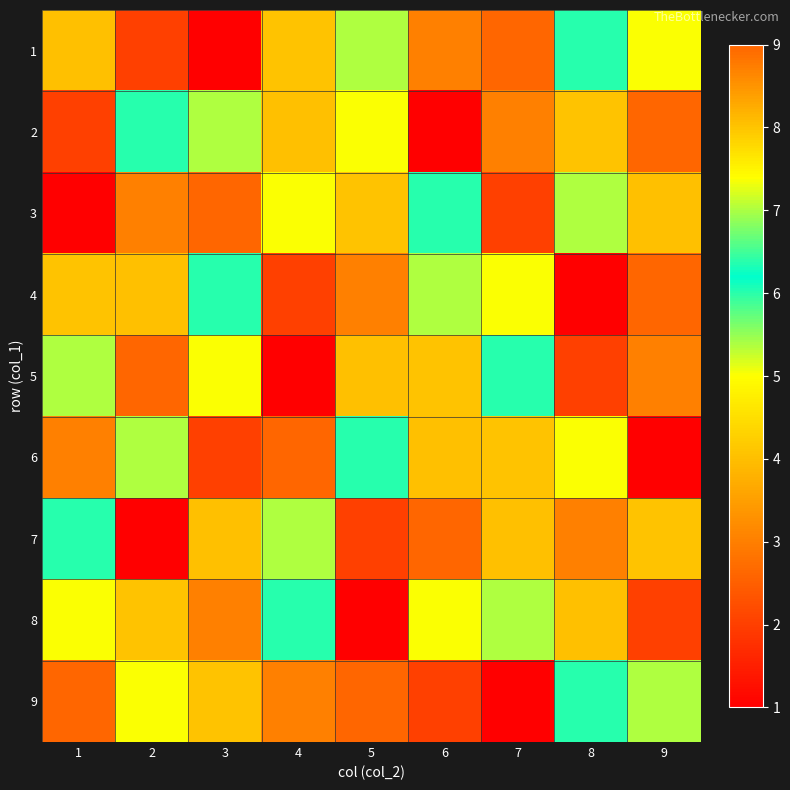

Which label corresponds to the largest value in the chart?

7